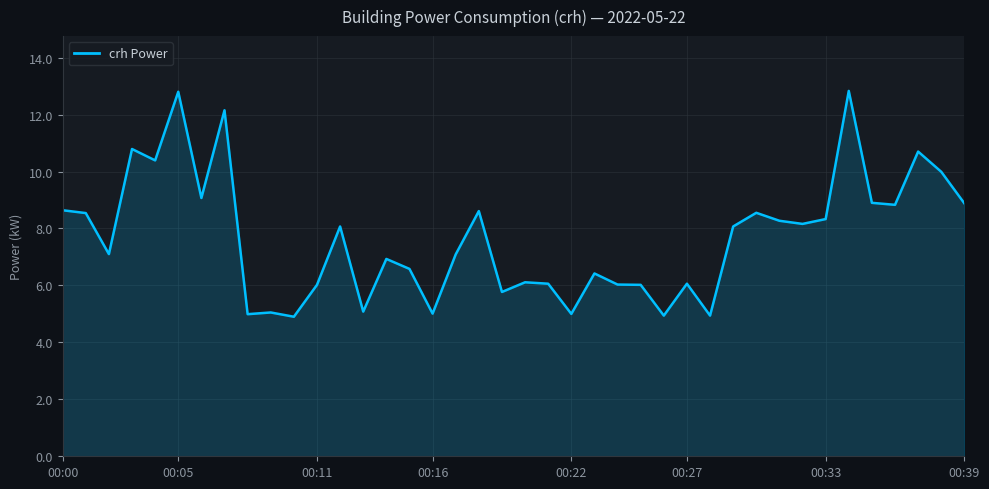

What is the greatest value displayed?

12.8